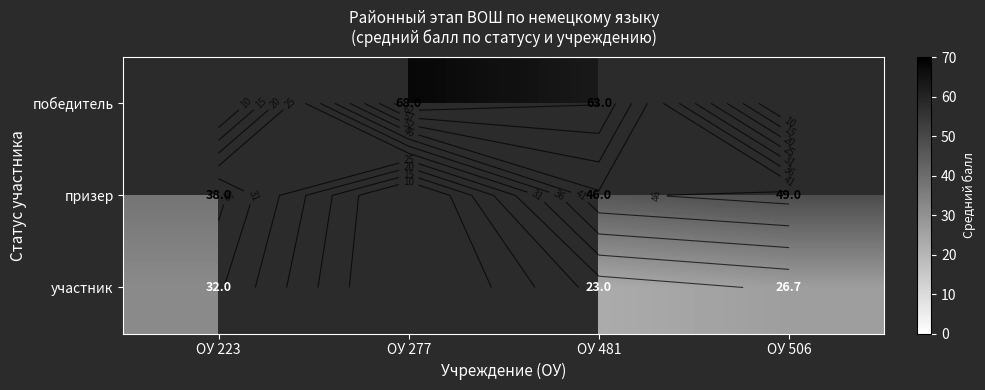

Which label corresponds to the largest value in the chart?

ОУ 277